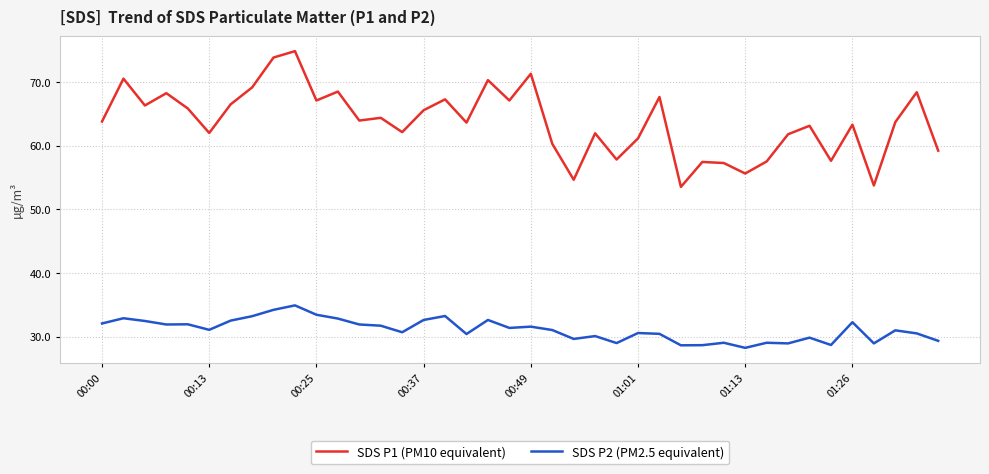

True or false: SDS P1 (PM10 equivalent) and SDS P2 (PM2.5 equivalent) intersect in this chart.

False